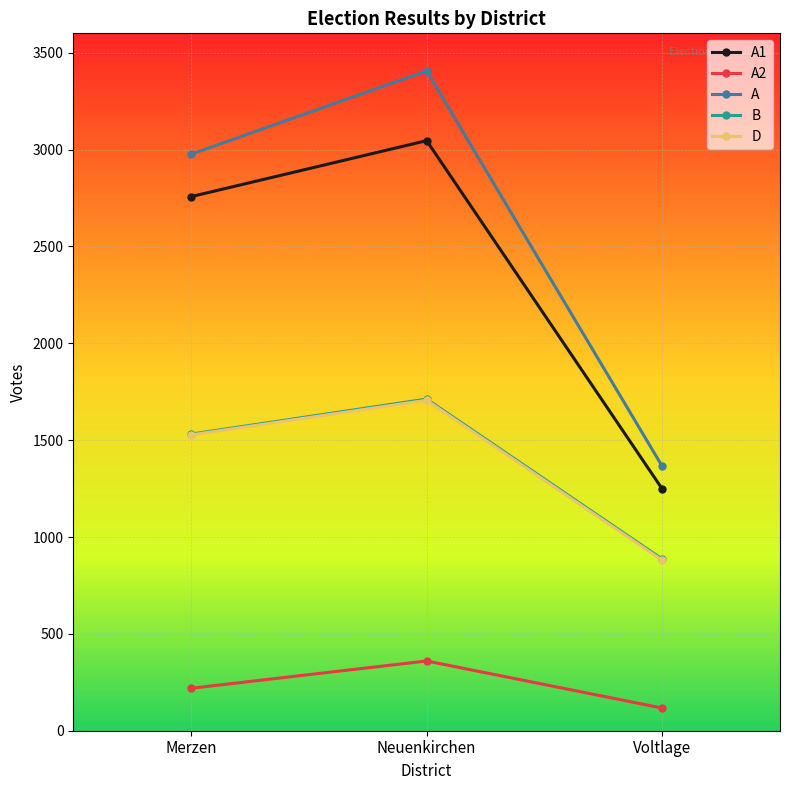

What is the difference between the maximum and minimum values in the A series?

2041